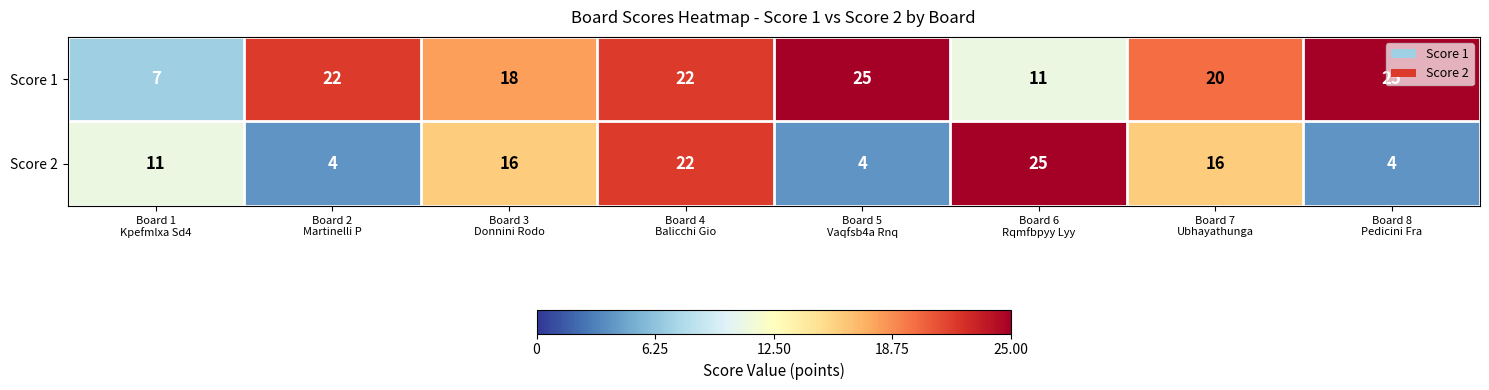

What is the difference between the highest and lowest values at Board 3
Donnini Rodo?

2